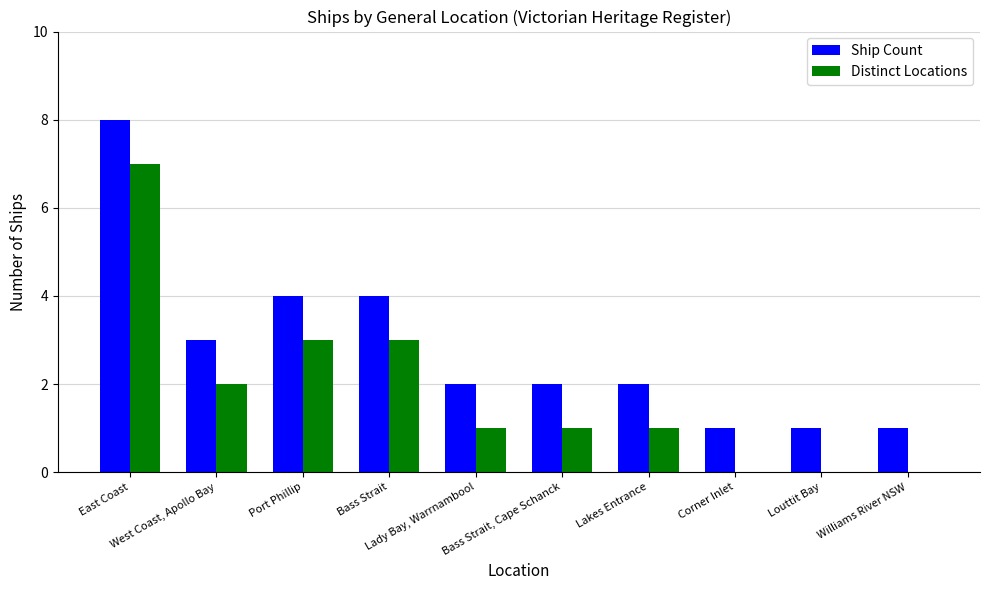

Which series has the largest total across all categories?

Ship Count